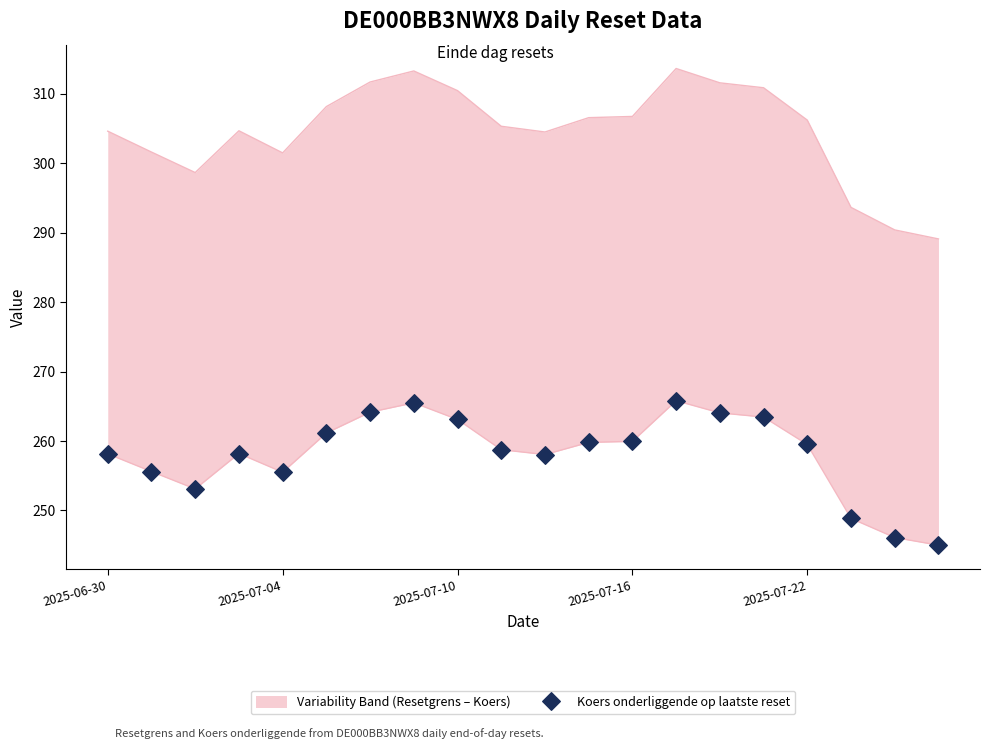

Approximately how many times larger is the value at 12 compared to 10?

1.0